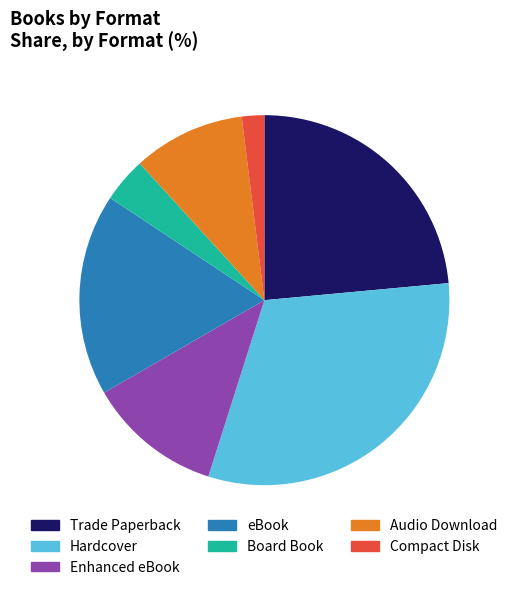

Which category has the smallest portion of the pie?

Compact Disk